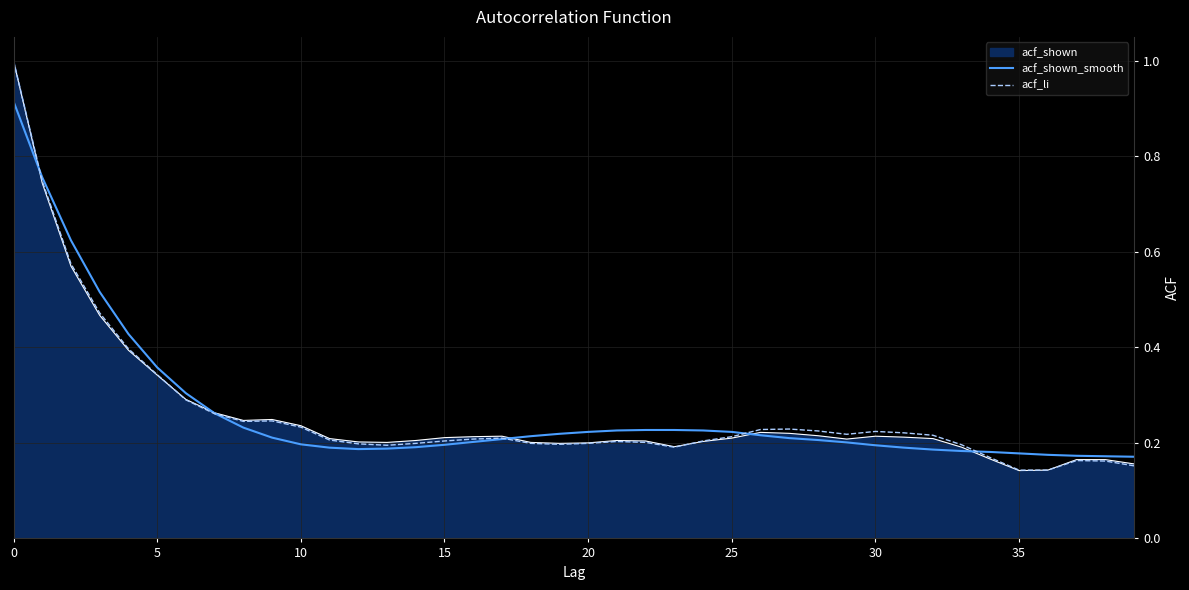

Which series has the largest range (max minus min)?

acf_shown